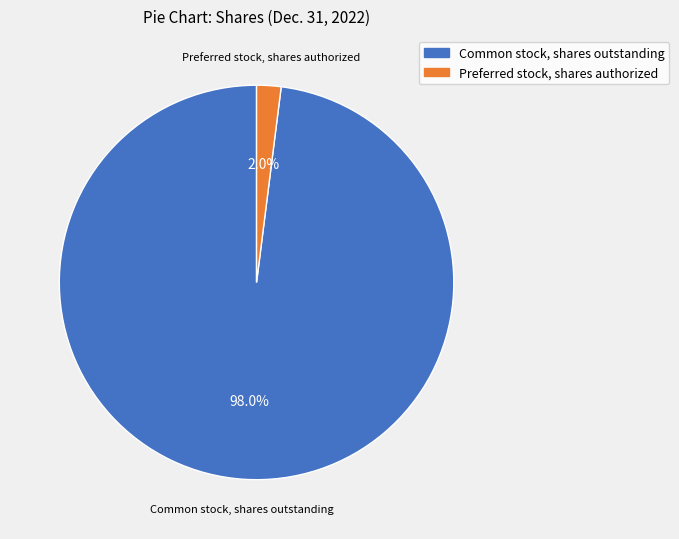

Which has a higher value, Preferred stock, shares authorized or Common stock, shares outstanding?

Common stock, shares outstanding